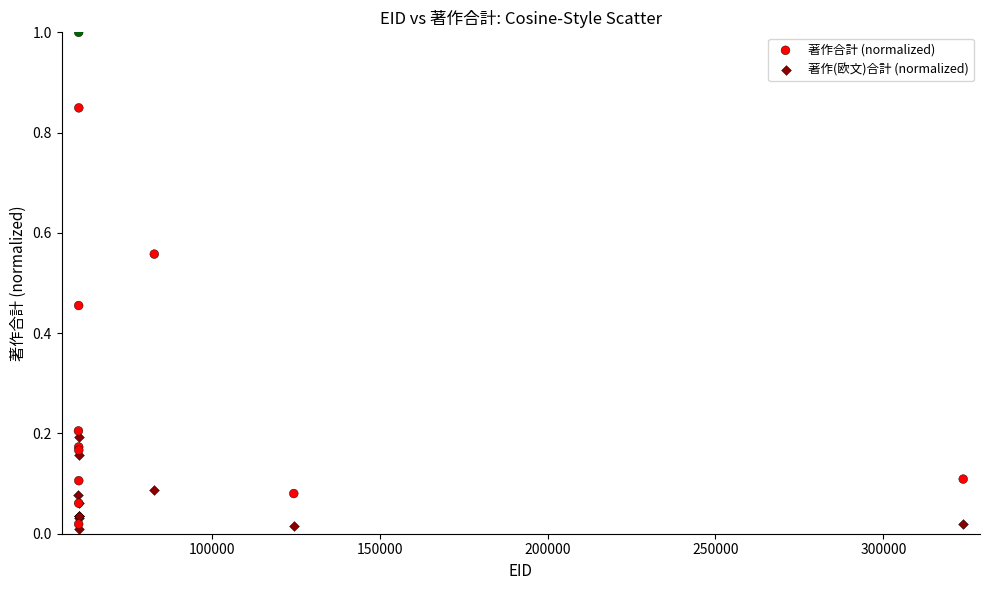

Which series contains the lowest Y value?

著作(欧文)合計 (normalized)